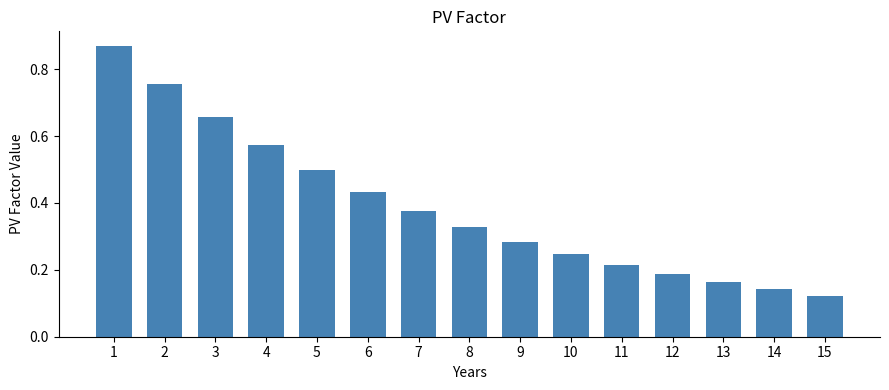

The chart shows a value of 0.6 at 7. True or false?

False